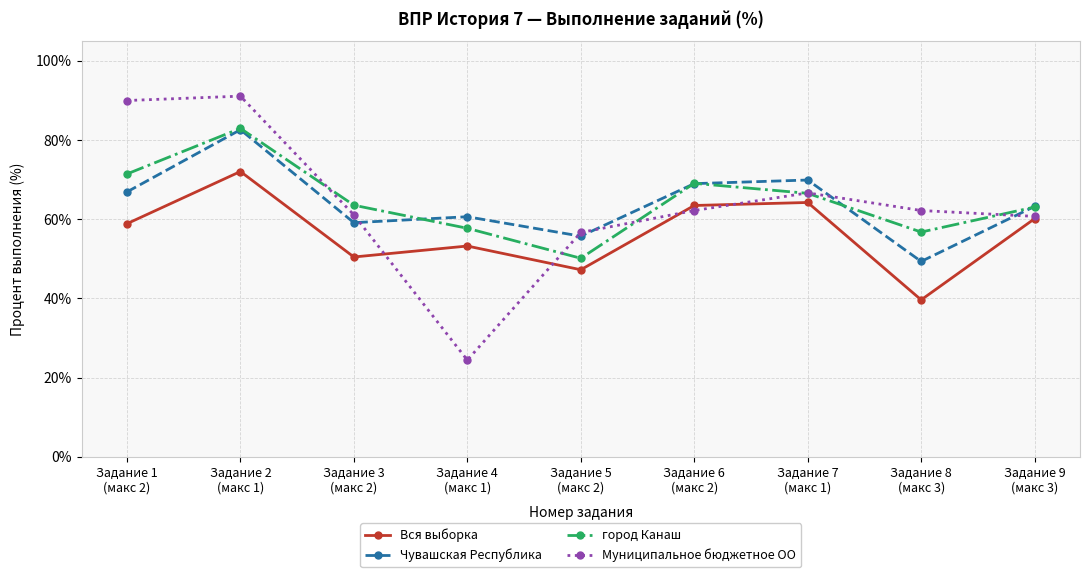

What is the maximum value shown in the chart?

91.1